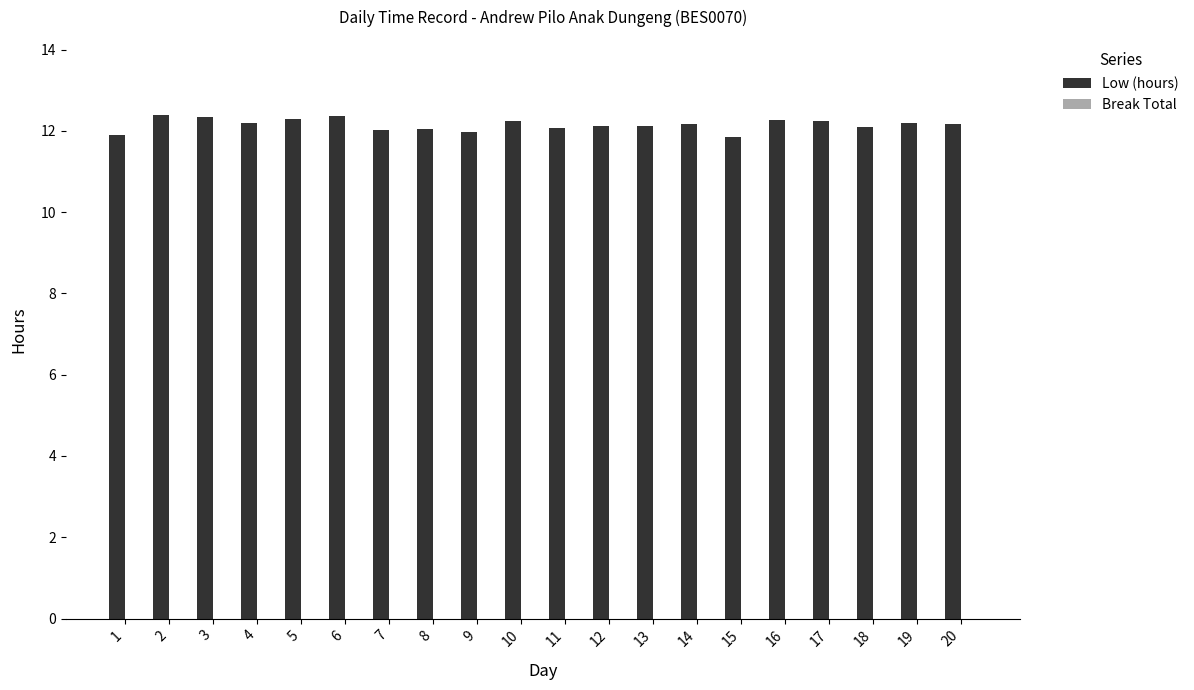

What is the minimum value shown in the chart?

11.8